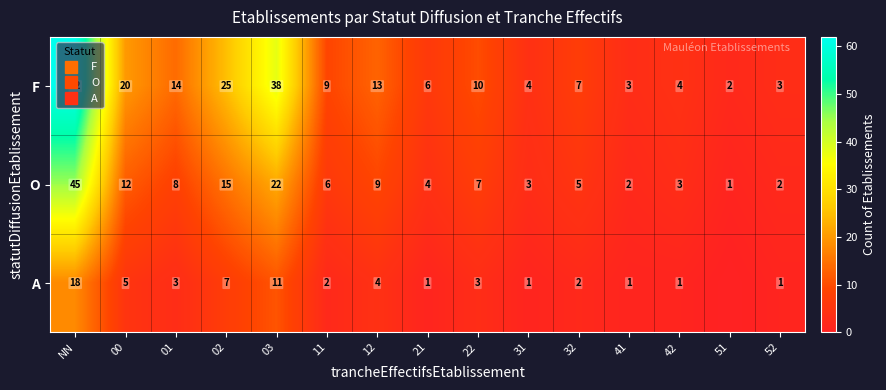

How many categories are shown in the chart?

15